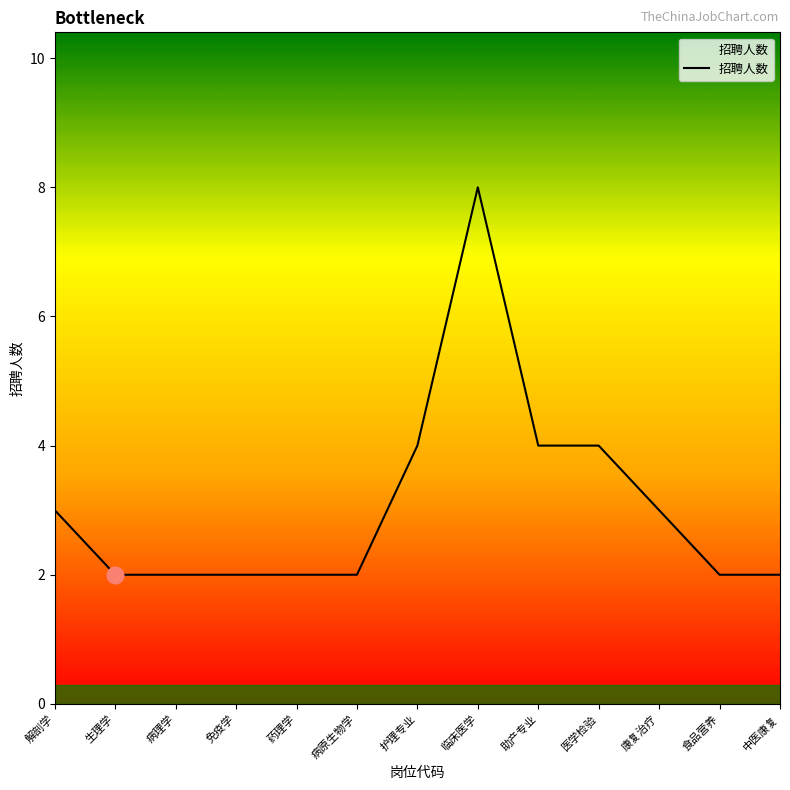

What position from the left is 助产专业?

9